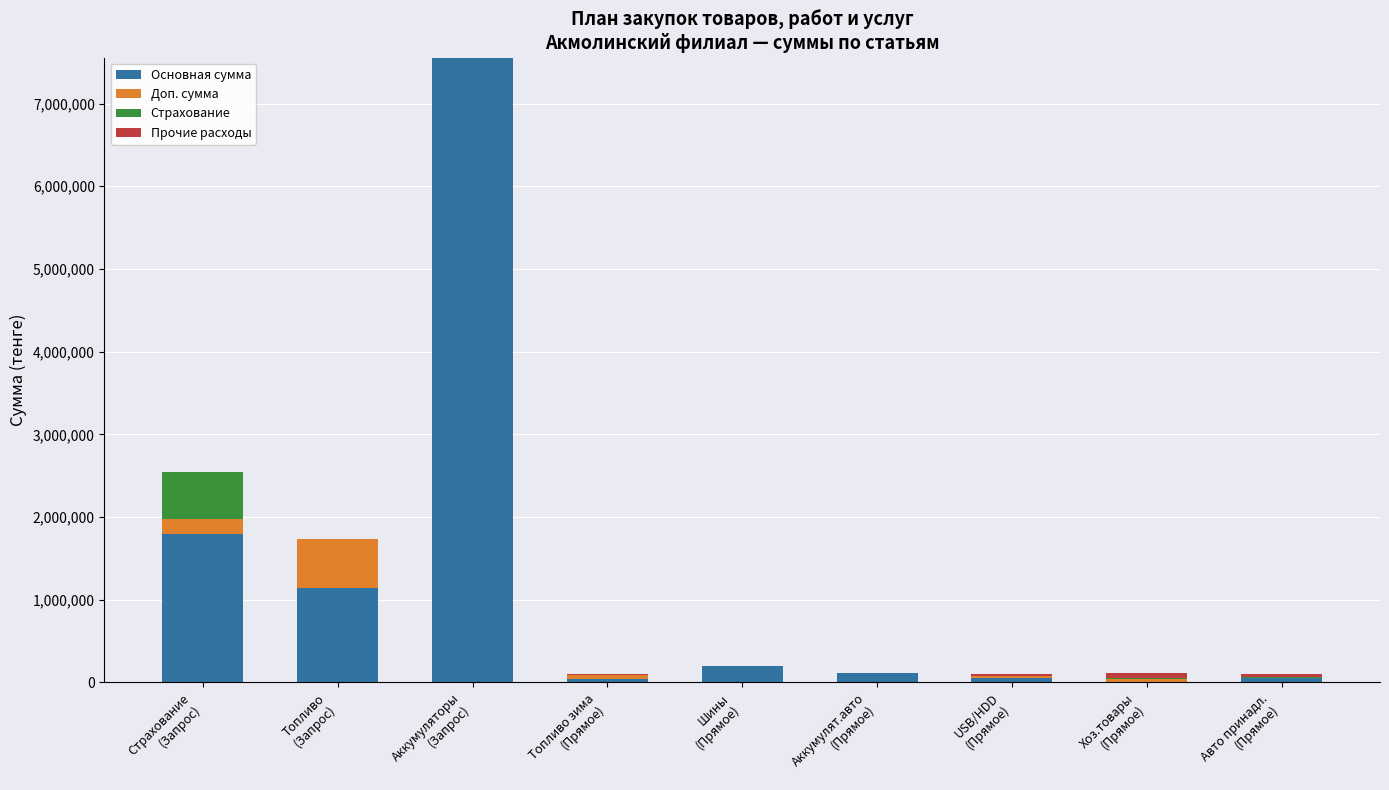

What is the total value across all series at Топливо зима
(Прямое)?

103791.0